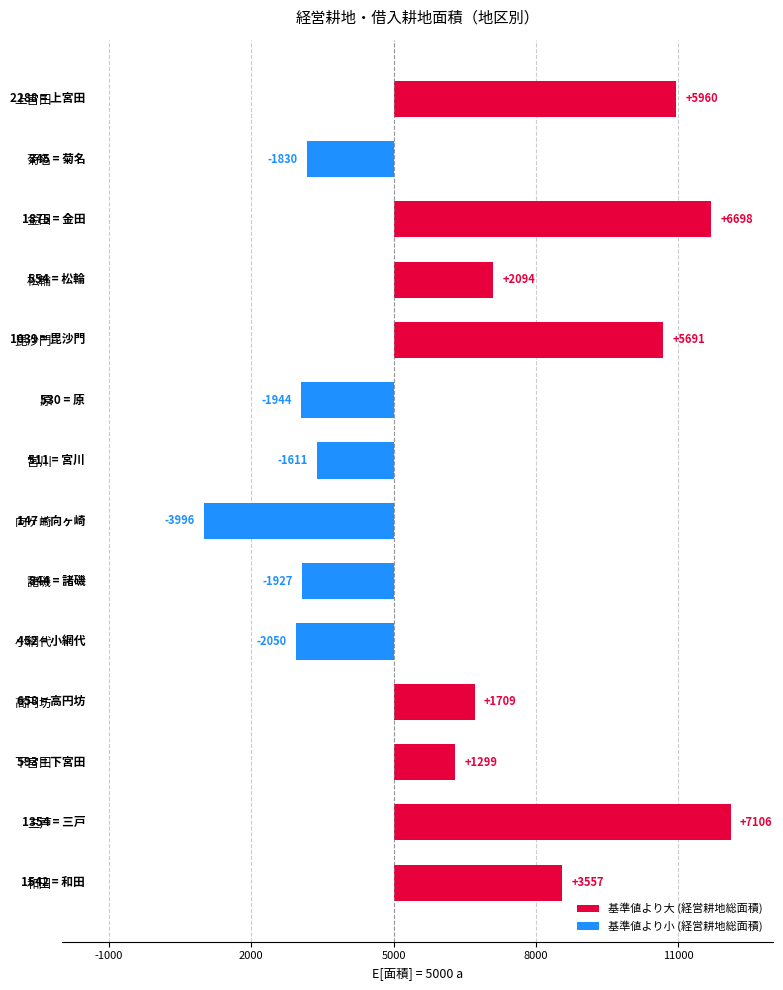

Count the number of categories in the chart.

14